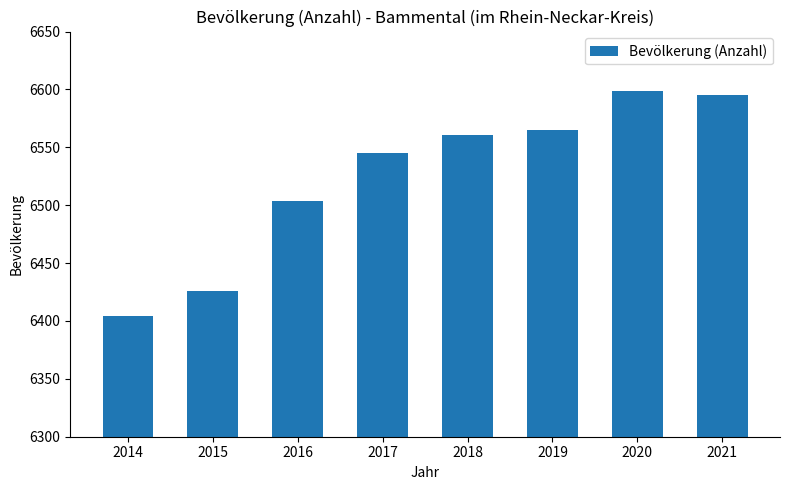

List the labels in order of value, largest first.

2020, 2021, 2019, 2018, 2017, 2016, 2015, 2014